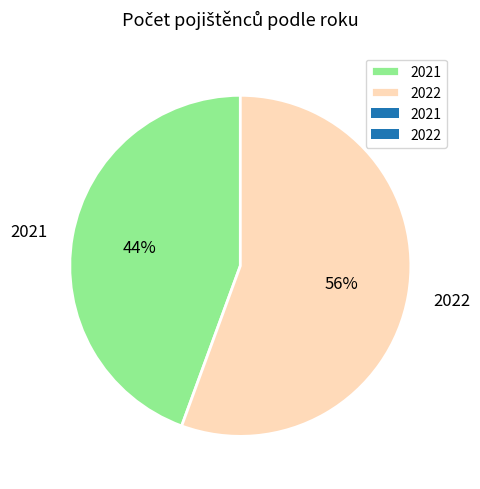

Count the number of slices in the pie.

2